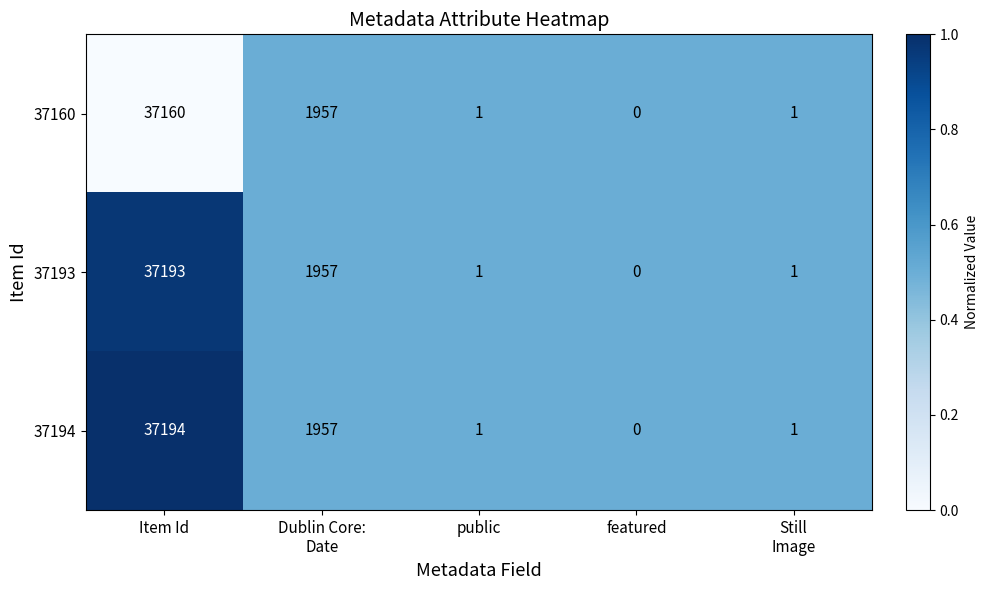

Rank the series at Item Id from highest to lowest value.

37194, 37193, 37160